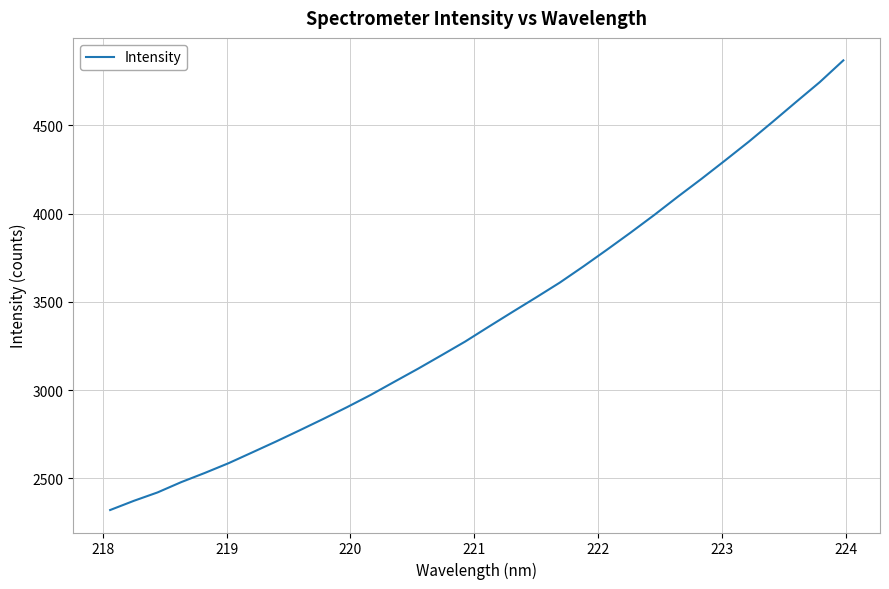

What is the difference between the maximum and minimum values?

2549.1